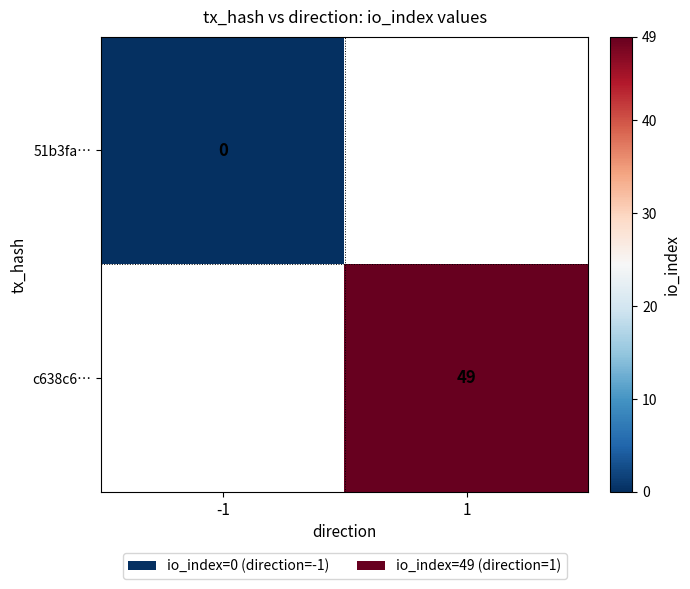

The c638c6… series shows 13 at 1. True or false?

False